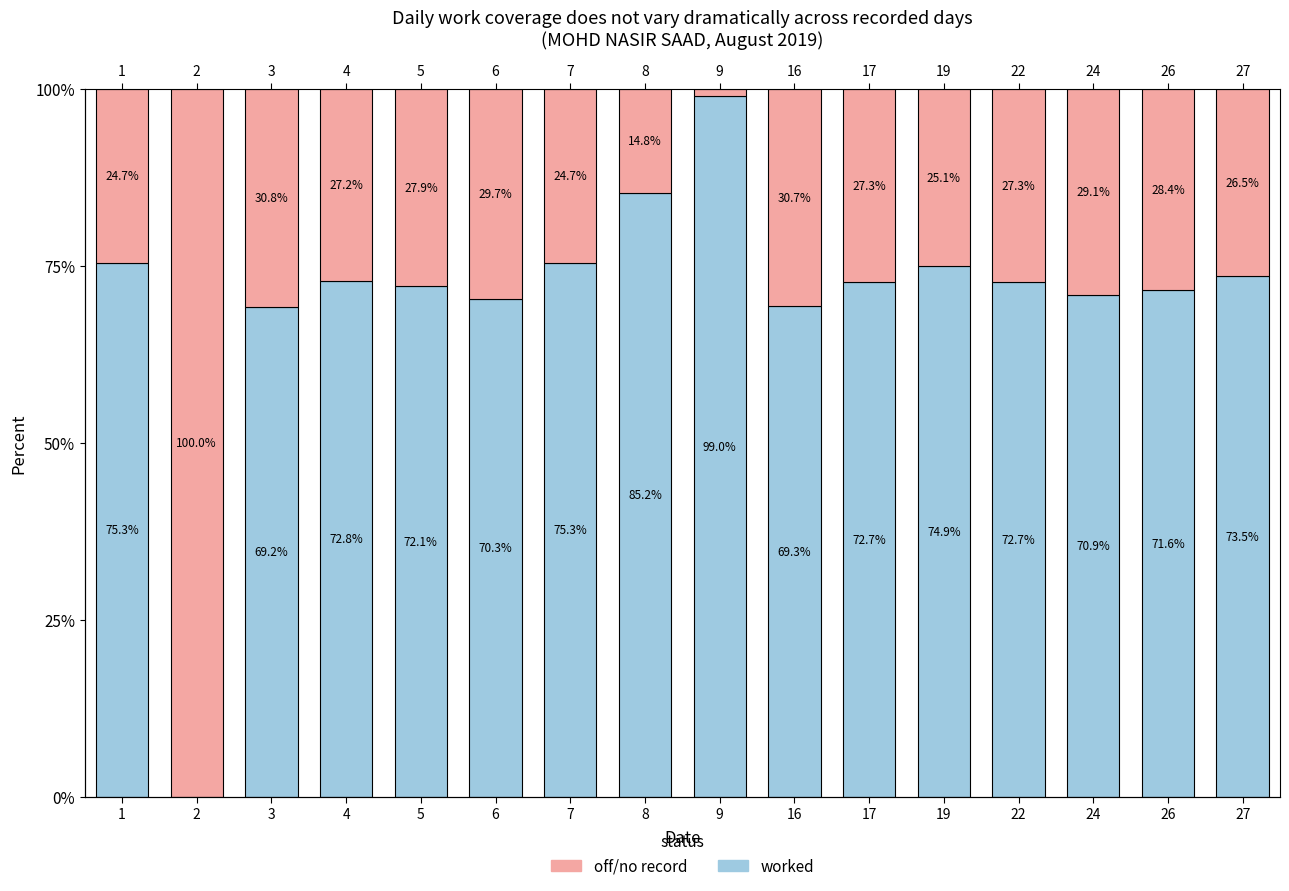

Which has a higher value, 8 or 5?

8